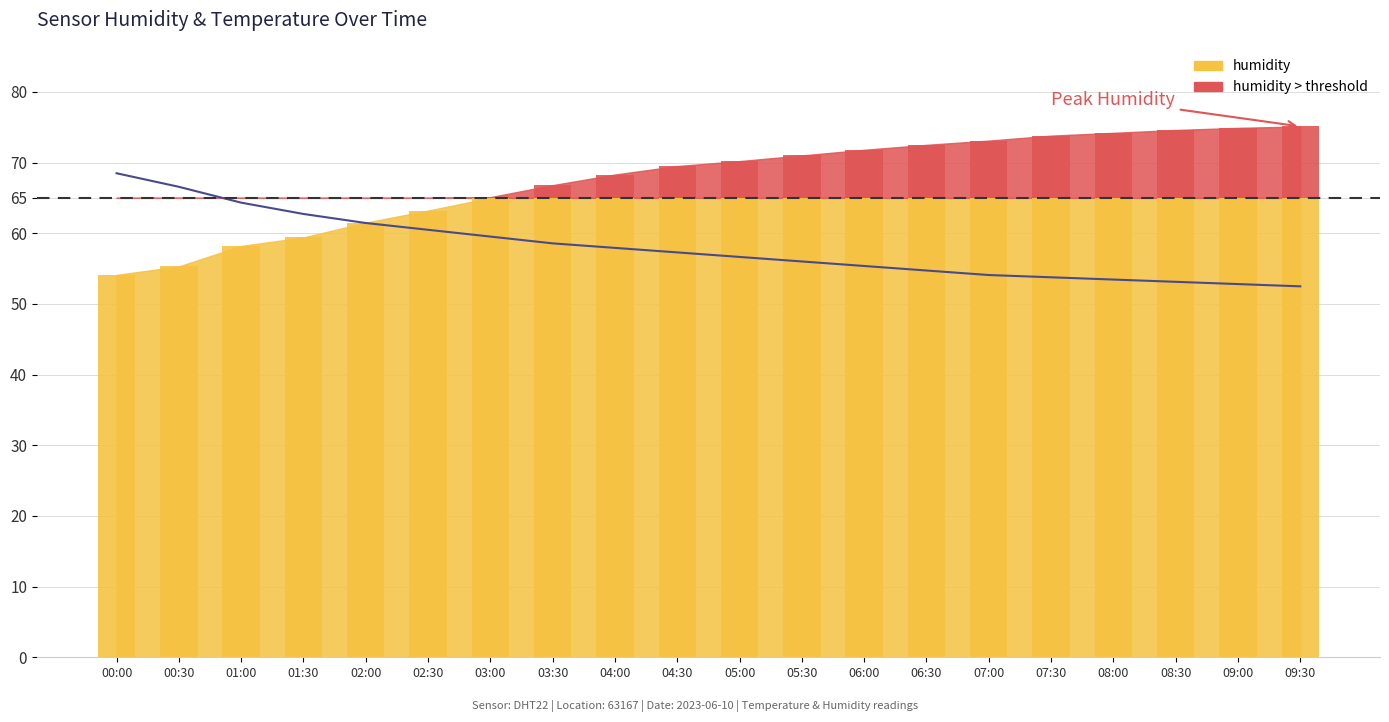

What is the minimum value shown in the chart?

52.5